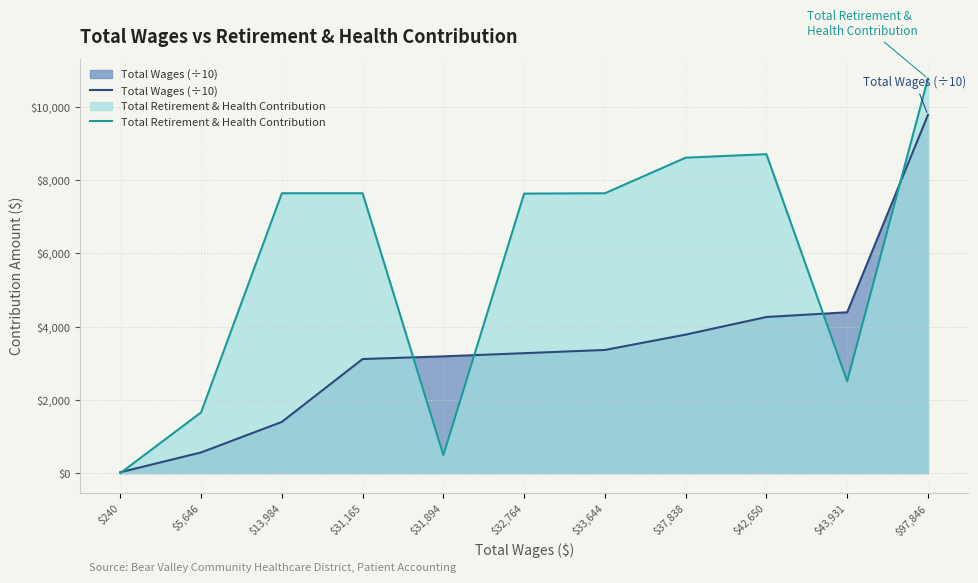

Where is Total Wages (÷10) nearest to the value 4904?

$43,931